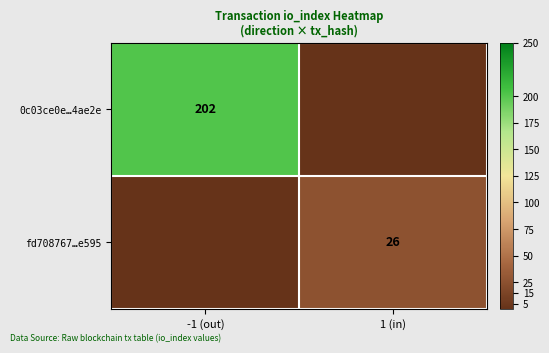

Is the value of fd708767…e595 at 1 (in) greater than the value of 0c03ce0e…4ae2e at -1 (out)?

No